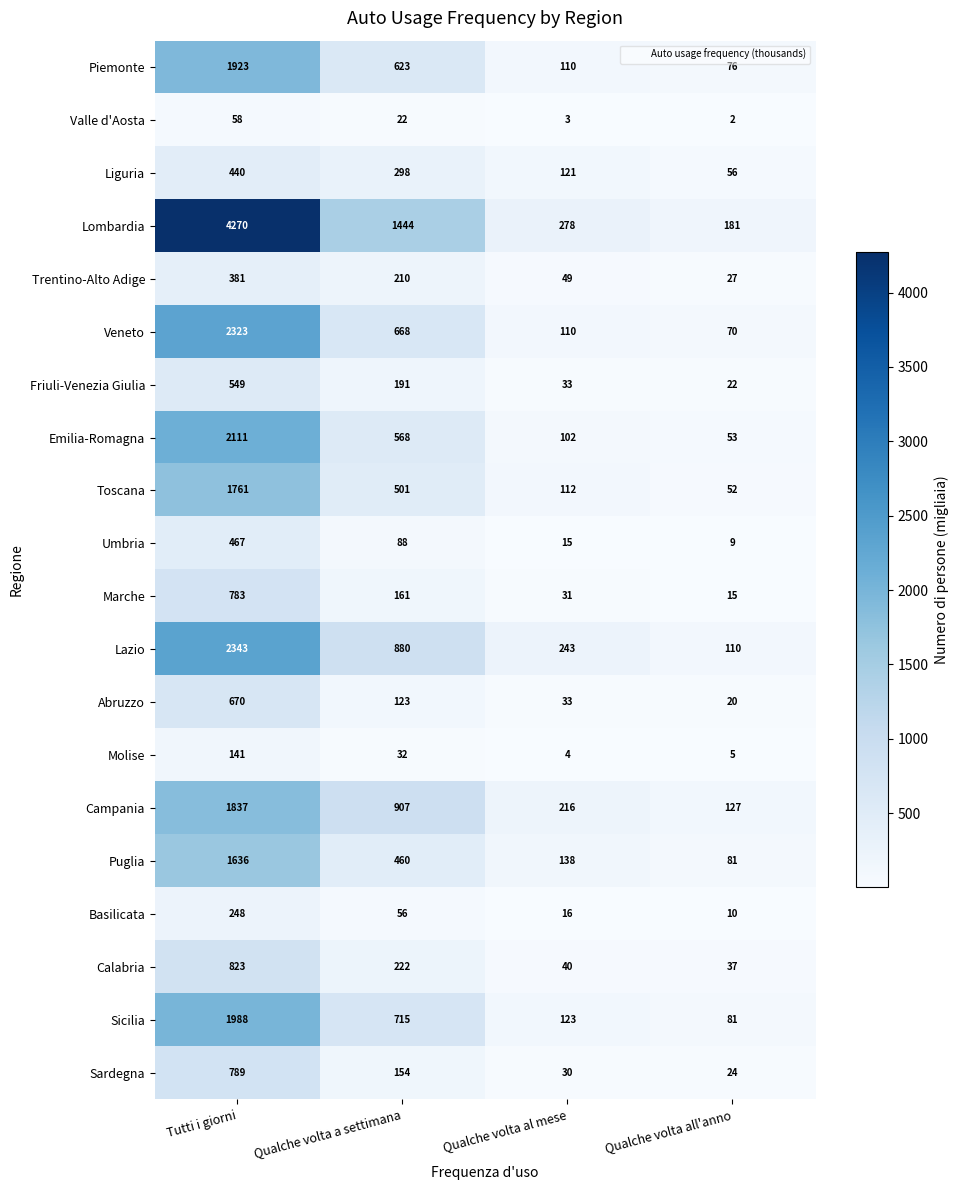

What is the difference between the maximum and minimum values in the Sardegna series?

765